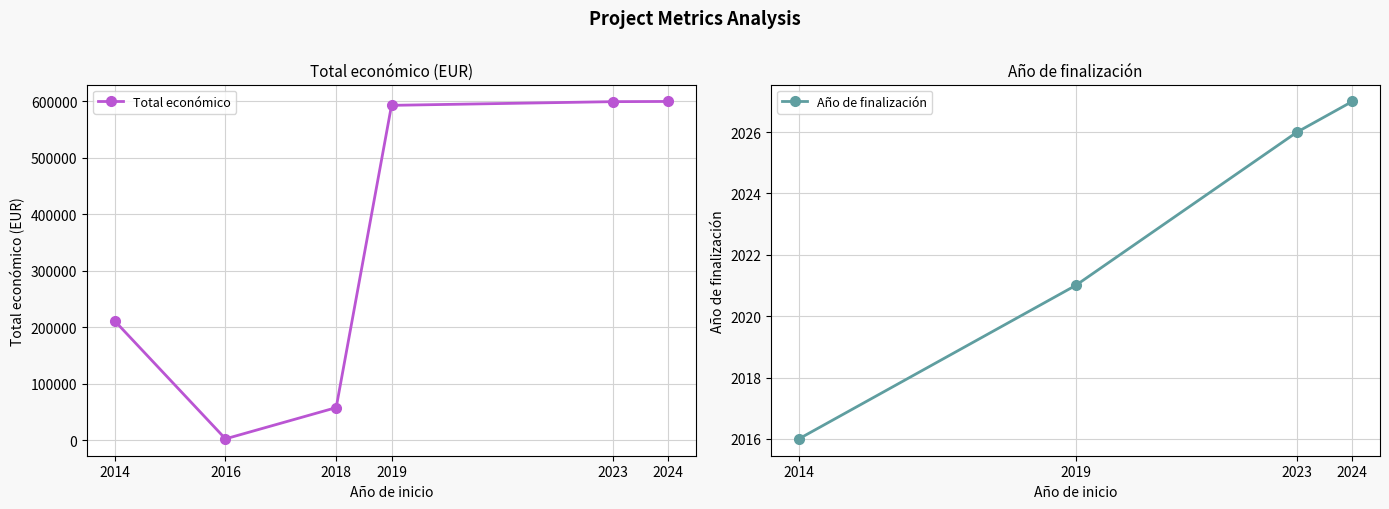

How many points are lower than both their immediate neighbors (excluding endpoints)?

1